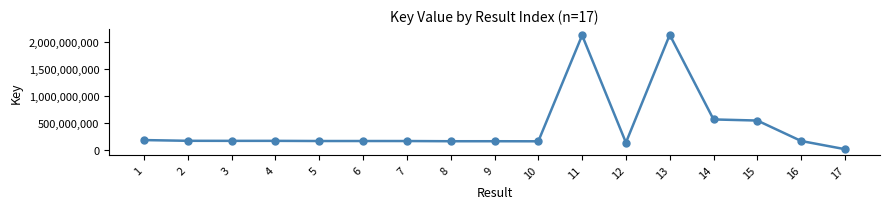

What is the ratio of the value at 11 to the value at 10?

12.9